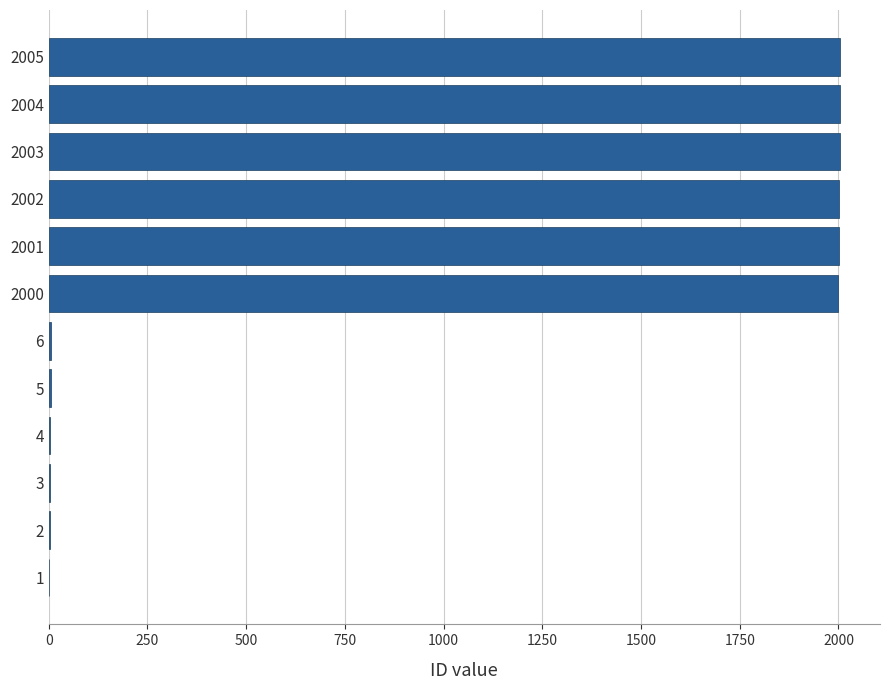

The chart shows a value of 935 at 2005. True or false?

False